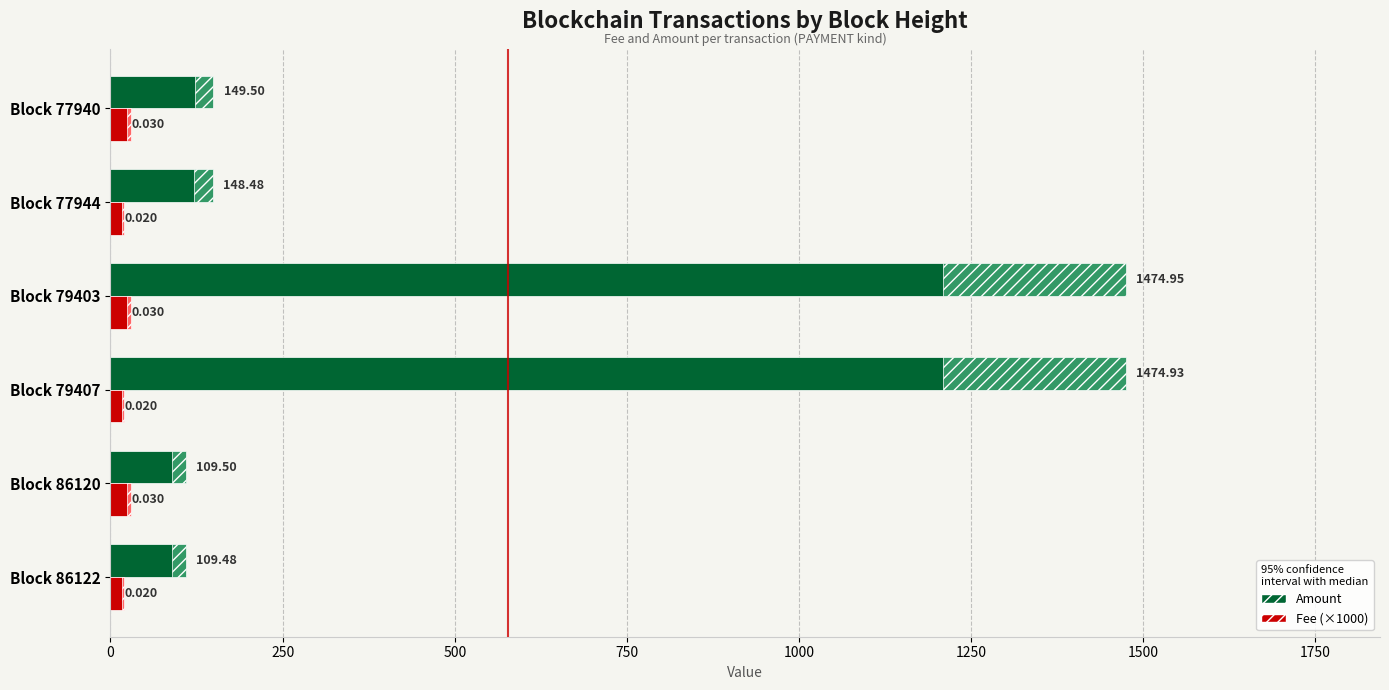

At Block 86122, list the series in order from smallest to largest.

Fee (×1000), Amount